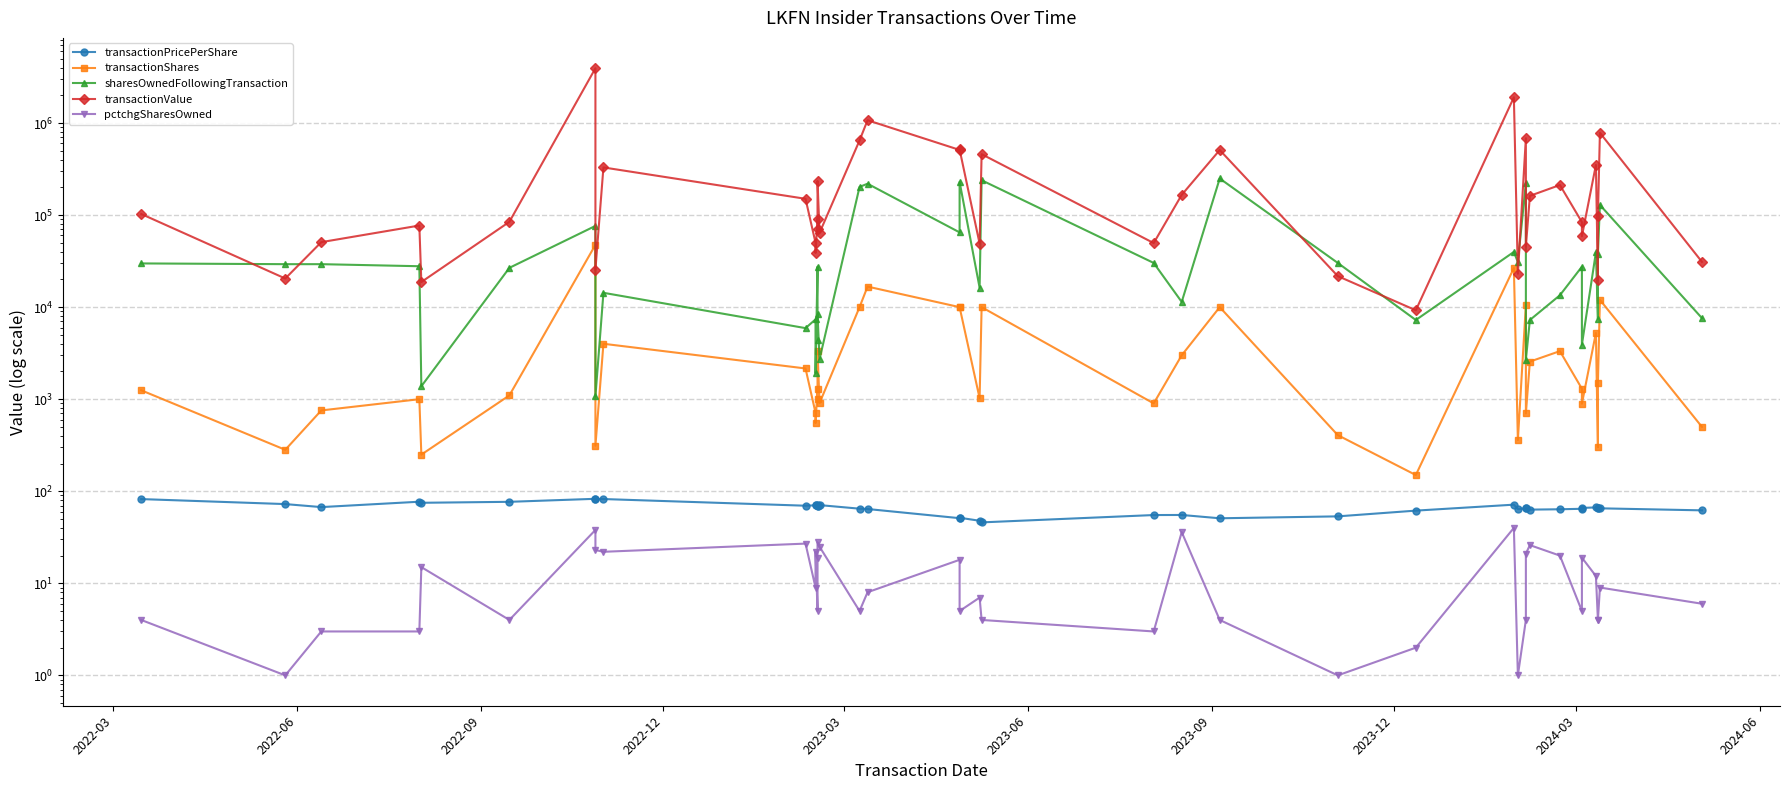

What is the smallest value displayed?

1.0